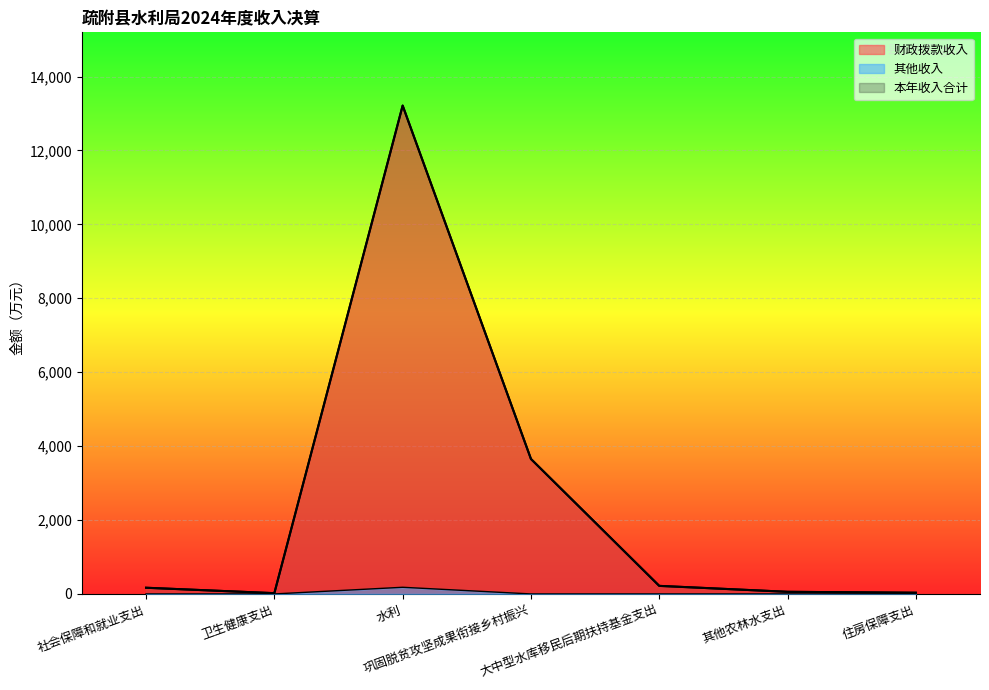

At how many categories does at least one series exceed 9005?

1